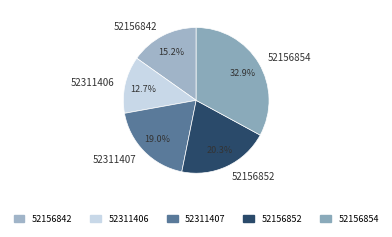

Do 52311407 and 52156852 together represent more than half of the pie?

No